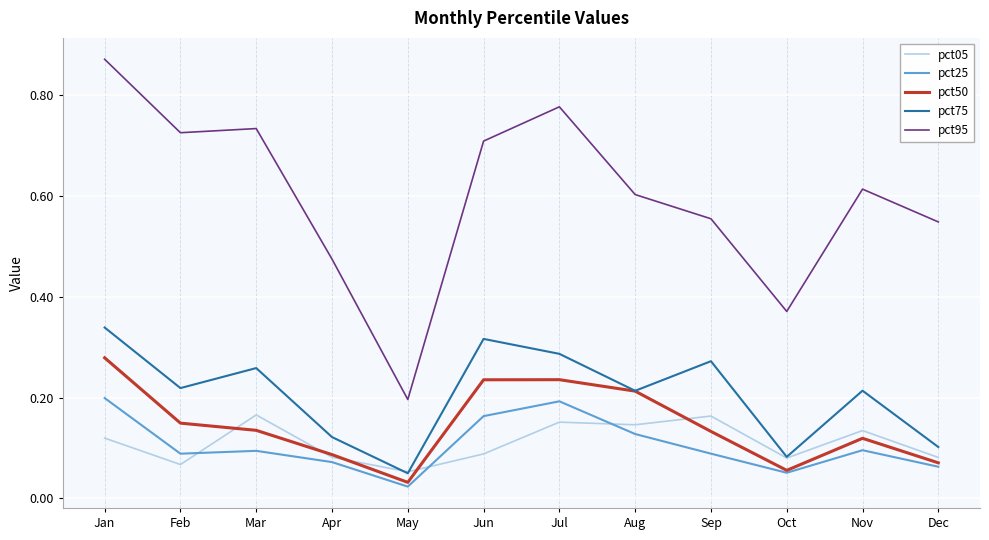

The value of pct05 at Sep is 0.0. True or false?

False